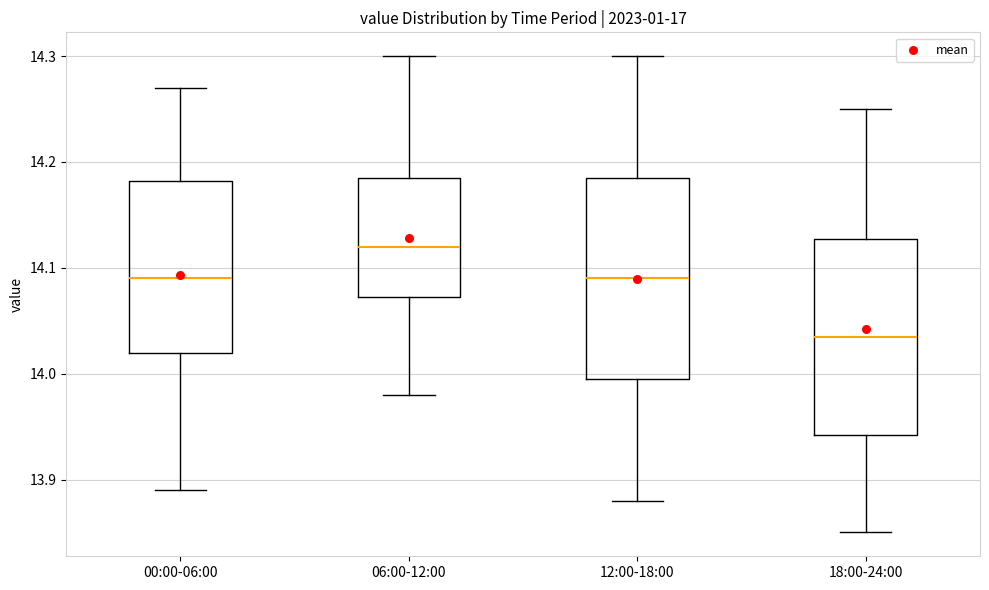

Where is the lower edge of the box for 18:00-24:00 on the y-axis? The values are not printed on the chart, so give them approximately, as read against the axis.

13.94